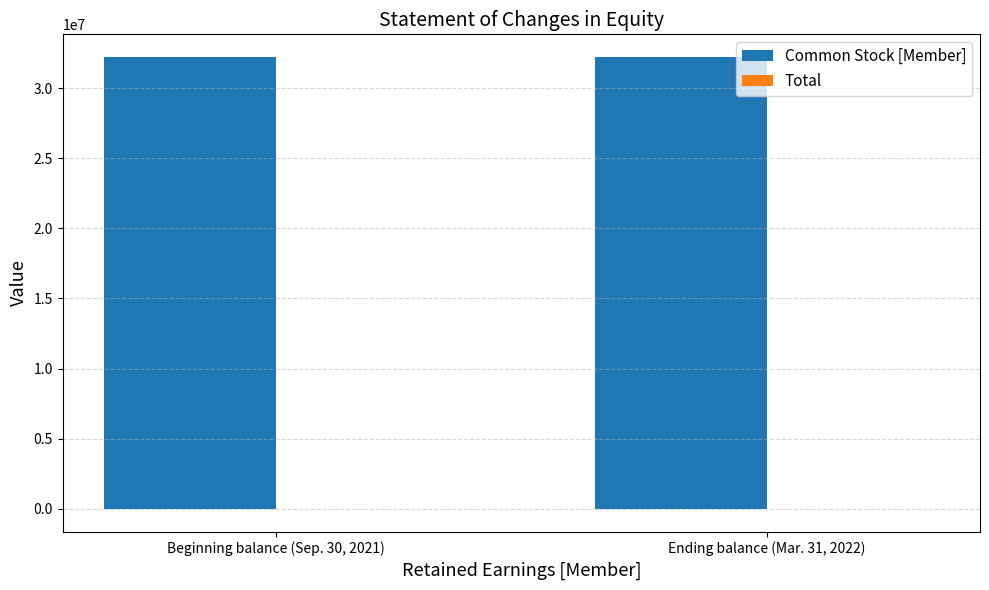

What is the greatest value displayed?

32246441